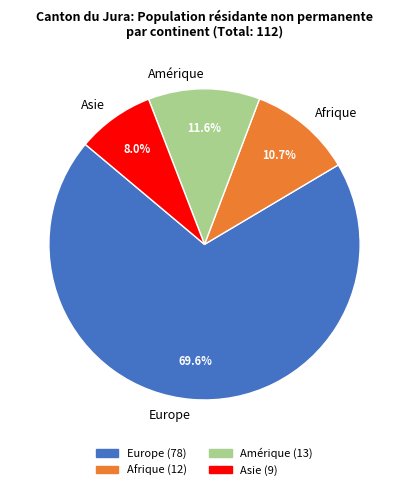

How many segments does this pie chart have?

4